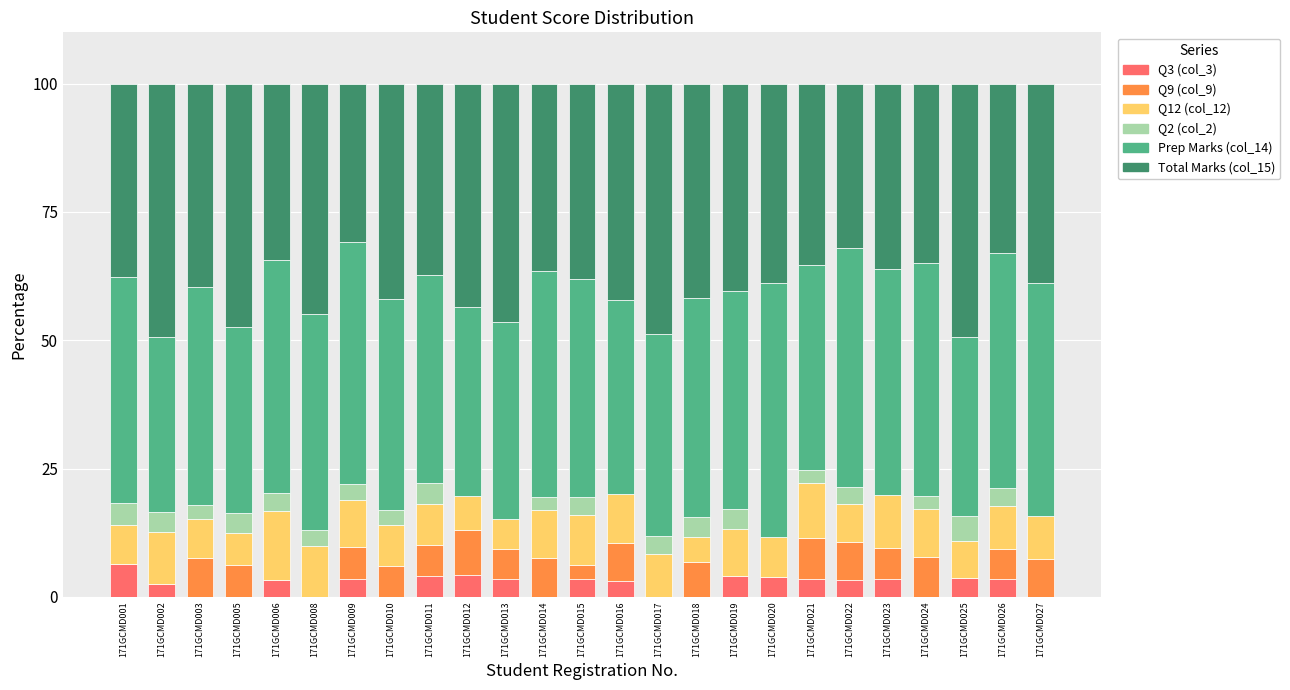

What is the total value across all series at 171GCMD022?

100.0